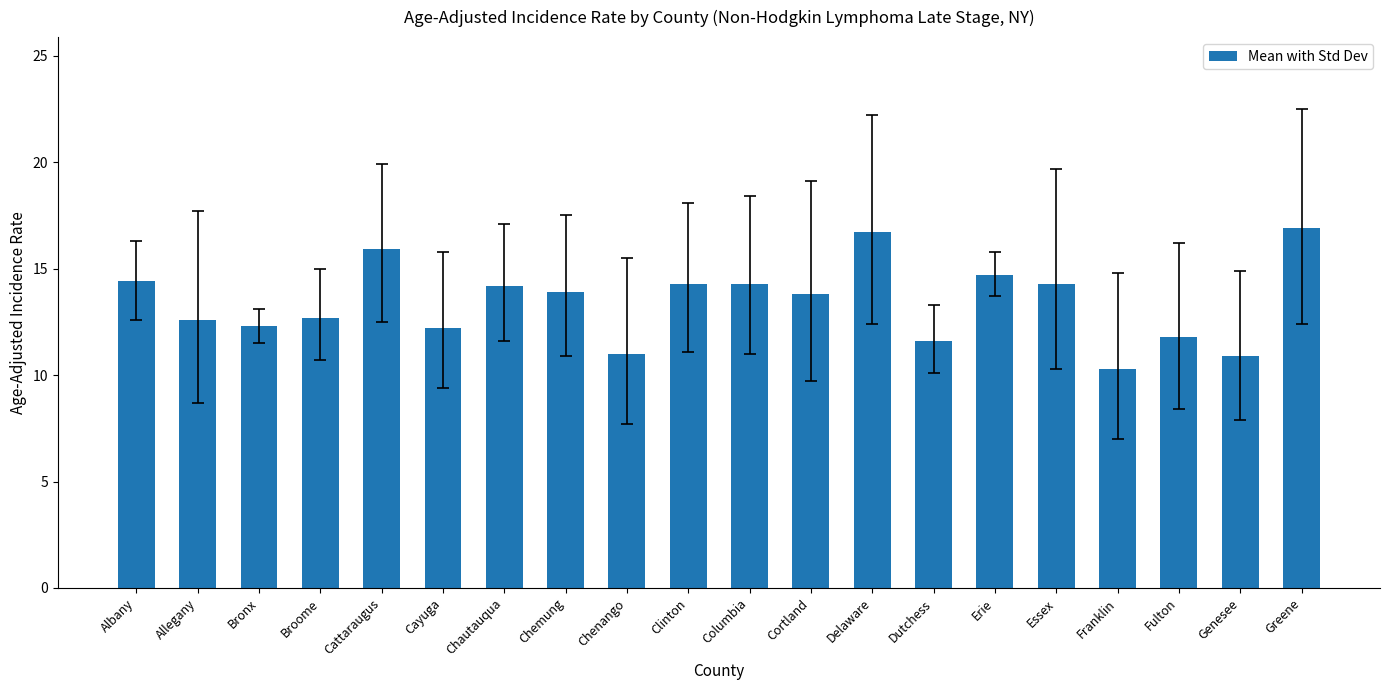

What is the greatest value displayed?

16.9